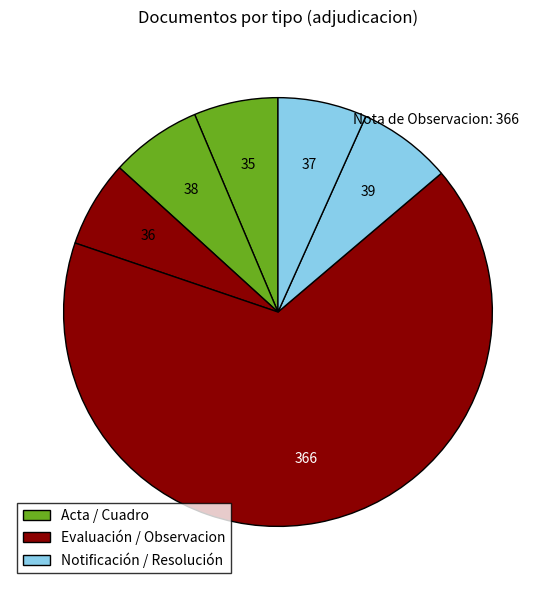

How many segments does this pie chart have?

6